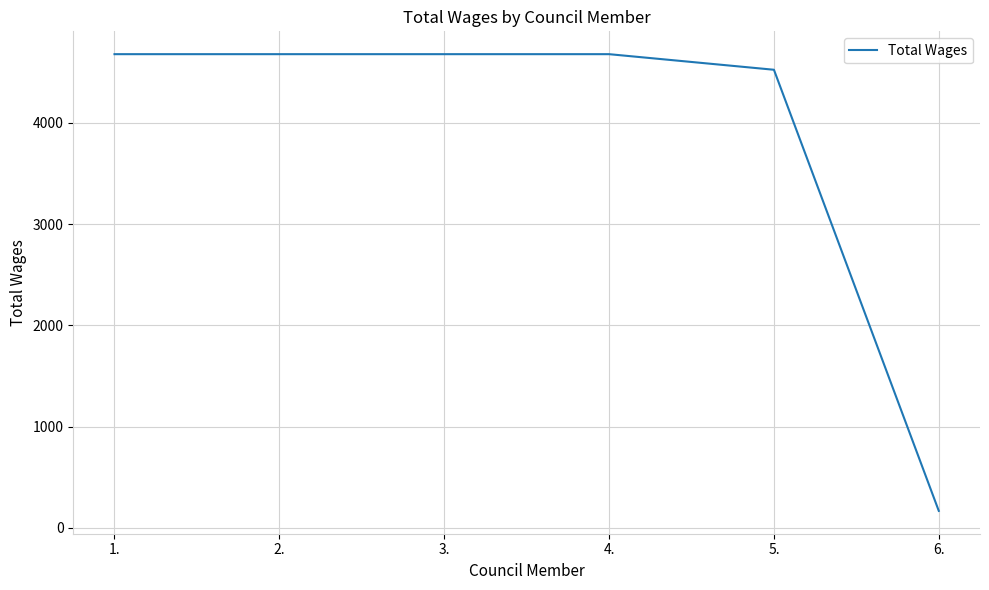

Reading left to right, list all the values displayed in this chart.

1.=4680	2.=4680	3.=4680	4.=4680	5.=4526	6.=167